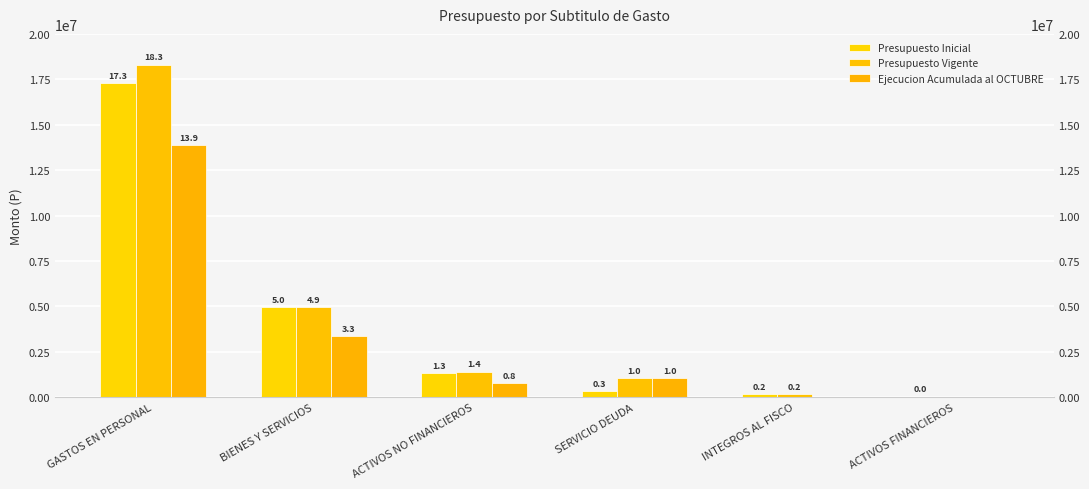

What is the total value across all series at SERVICIO DEUDA?

2404475